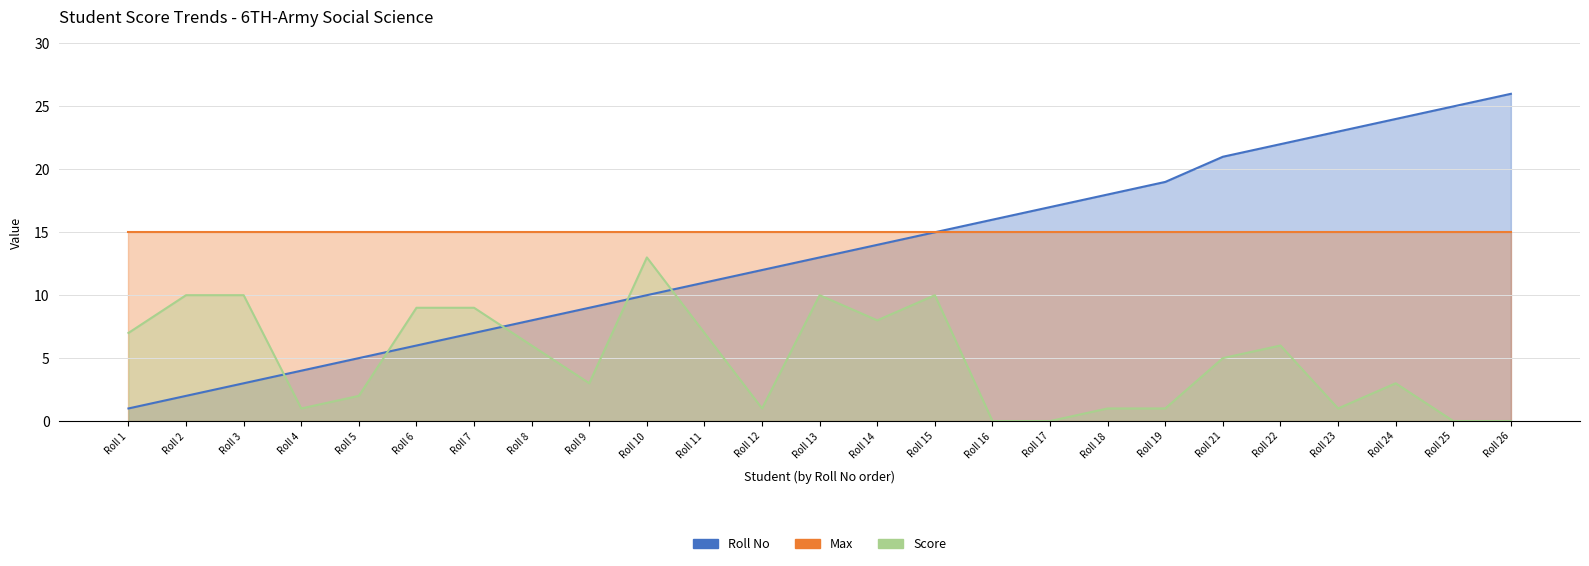

Is the value of Score at Roll 18 greater than the value of Roll No at Roll 3?

No